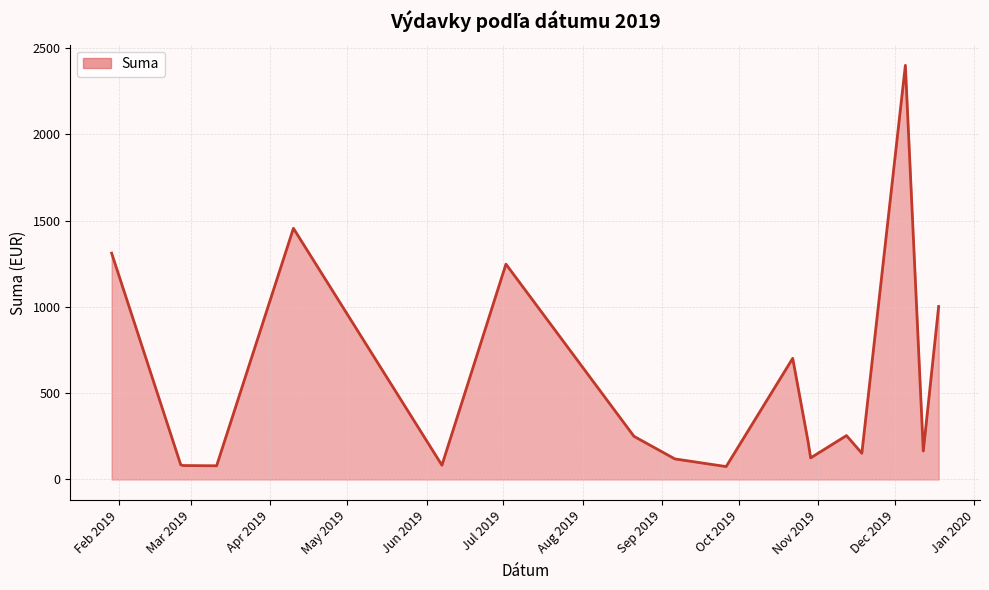

What is the difference between the maximum and minimum values?

2325.3